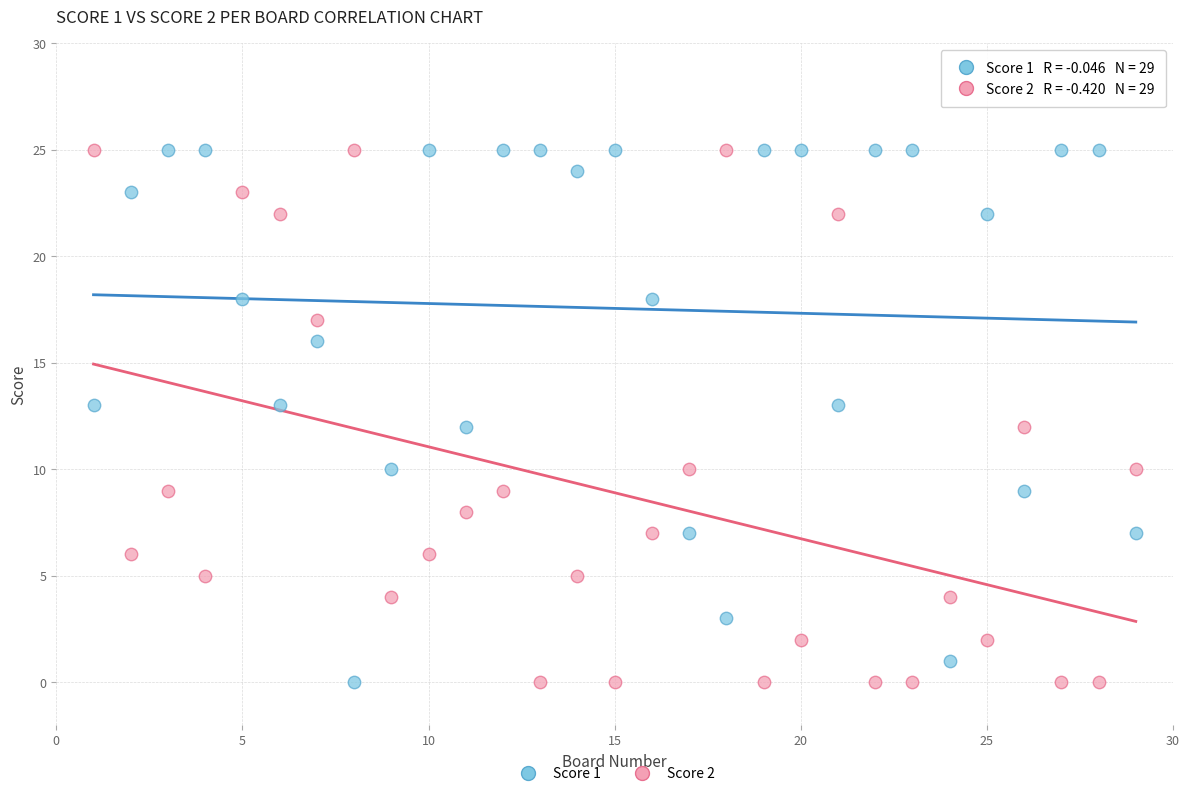

What is the X range (max minus min) for the scatter plot?

28